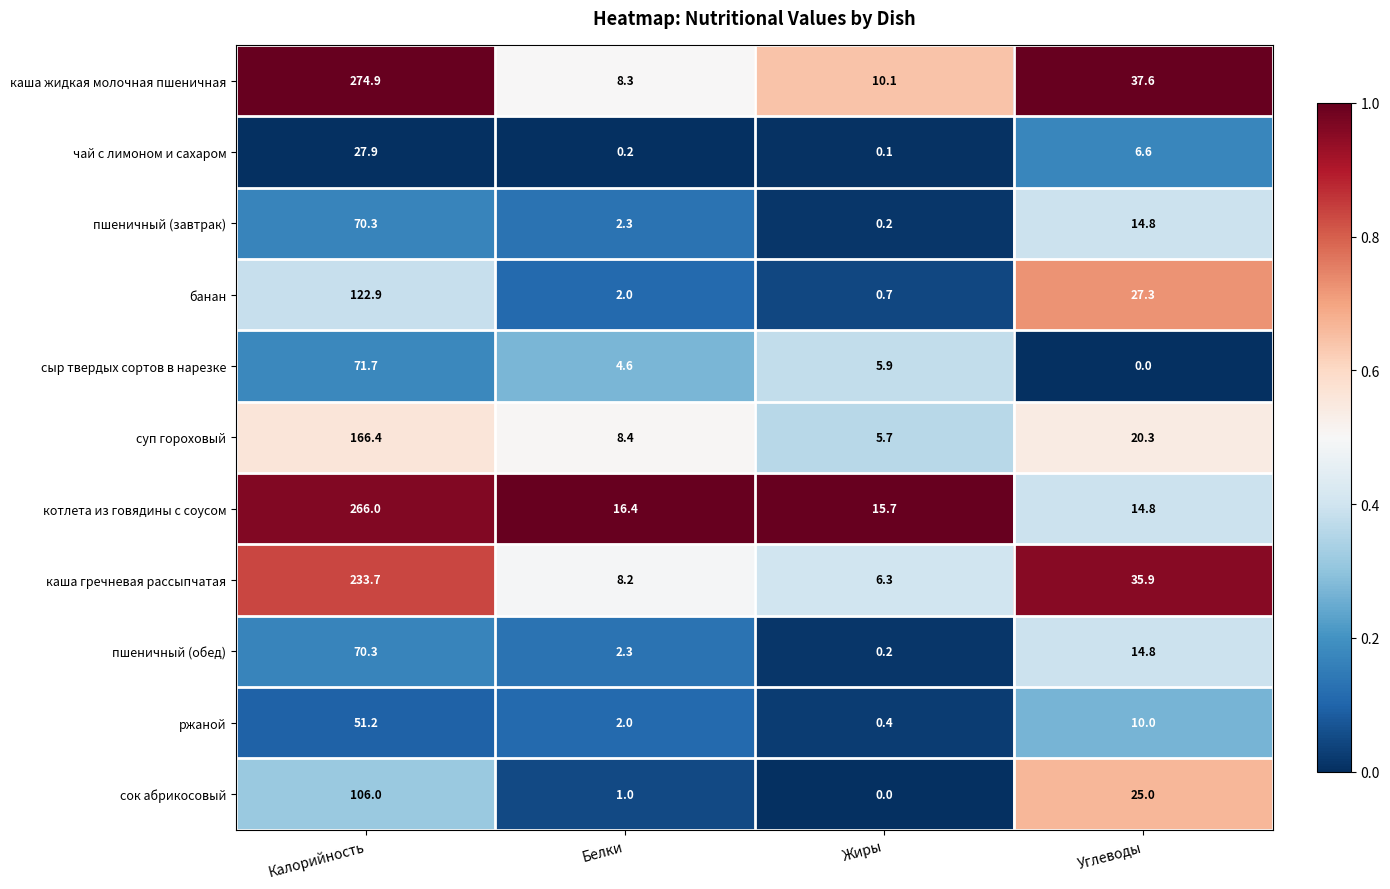

What is the difference between the maximum and minimum values in the каша гречневая рассыпчатая series?

227.4